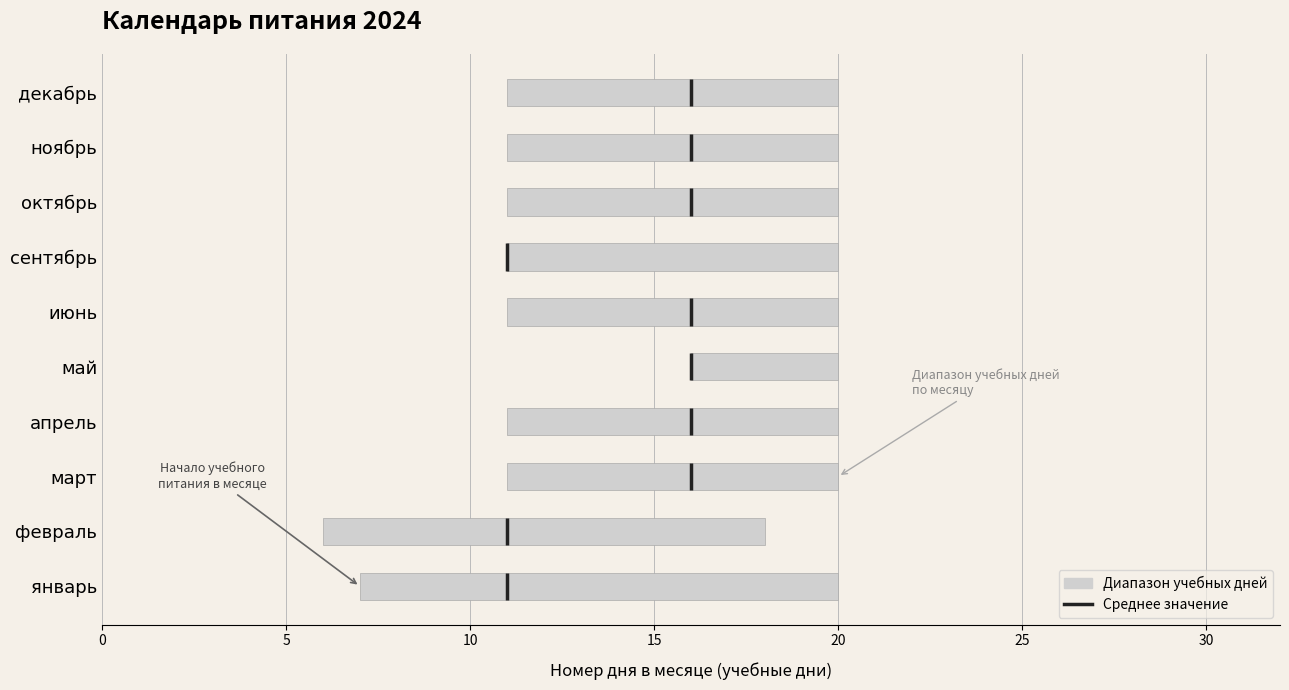

Count the values in the range 0 to 1.

1